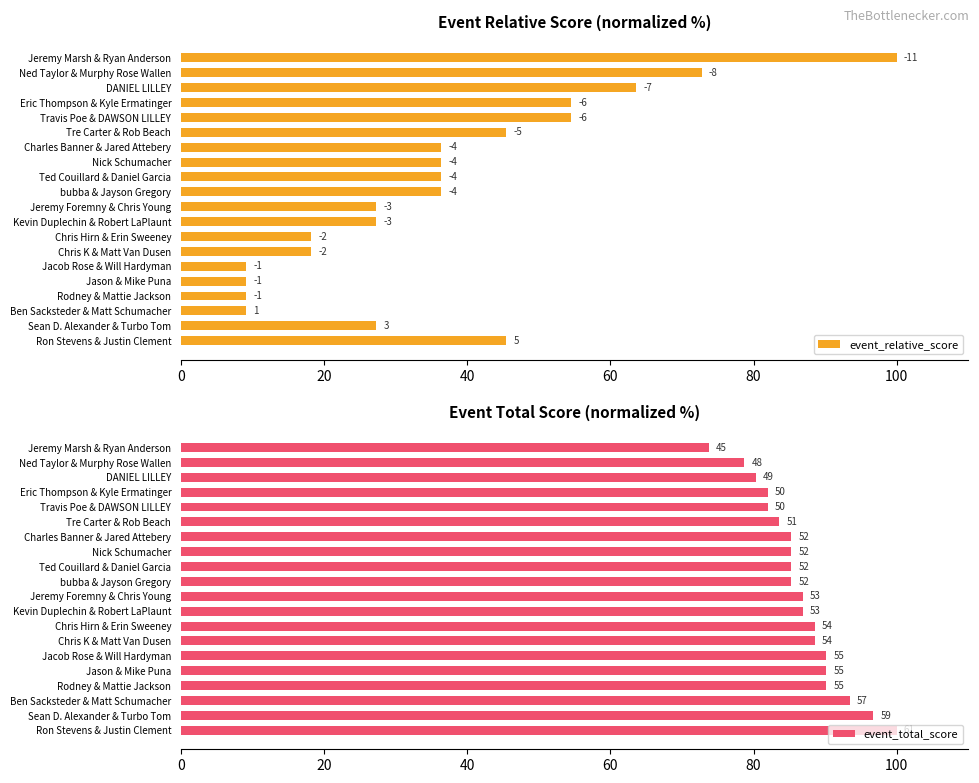

Does the chart contain any negative values?

No